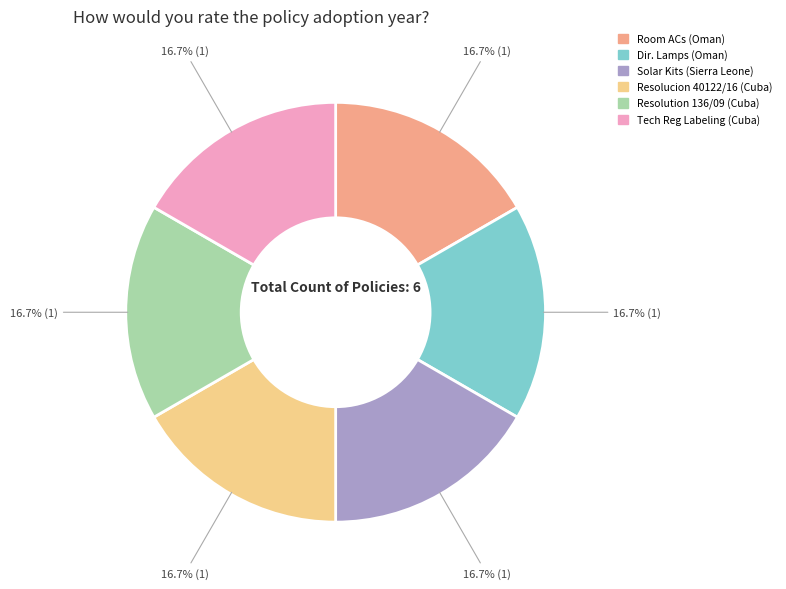

Does Resolution 136/09 (Cuba) account for over 50% of the chart?

No